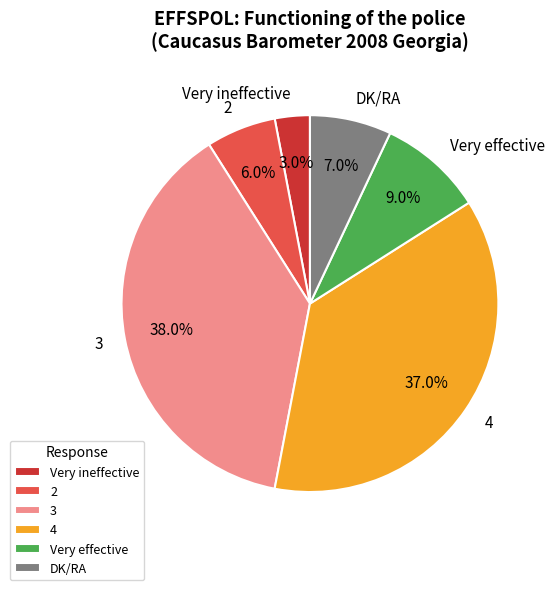

Between 2 and 4, which is larger?

4